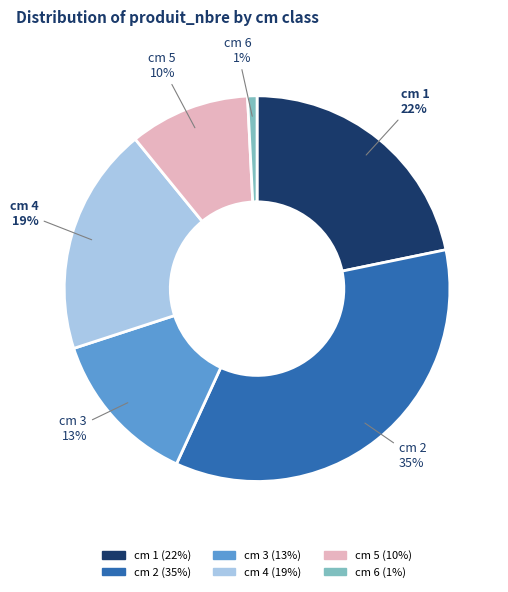

To the nearest percent, what percentage of the pie is cm 6?

1%